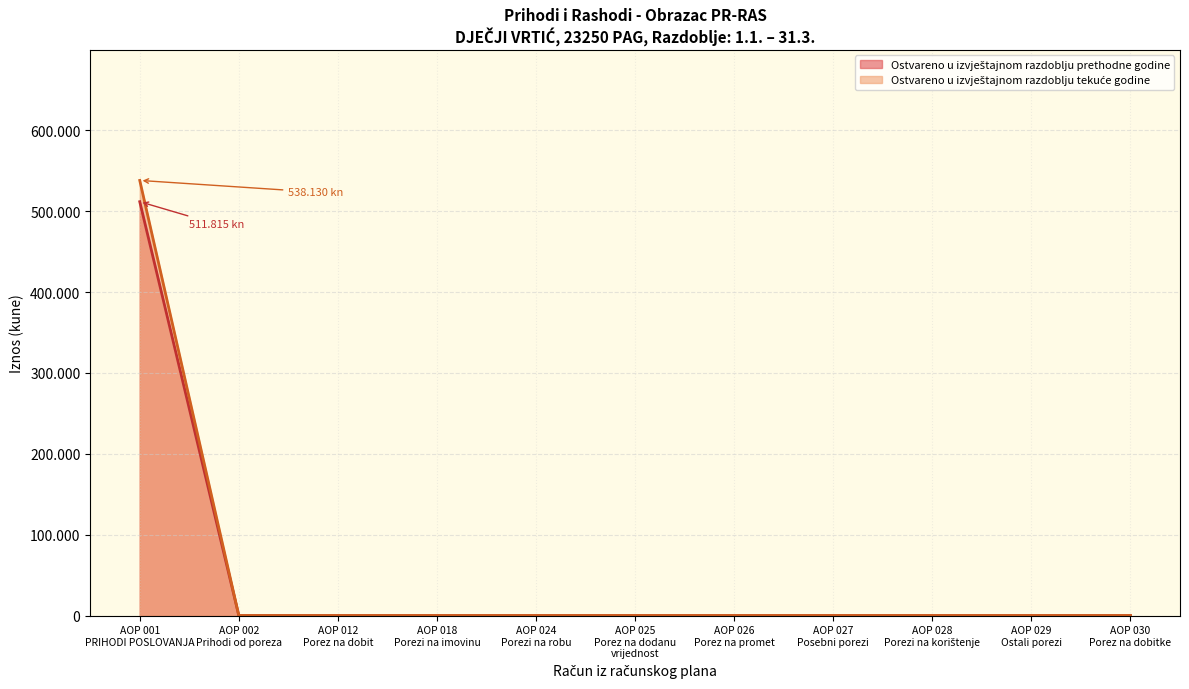

At how many categories does at least one series exceed 216554?

1